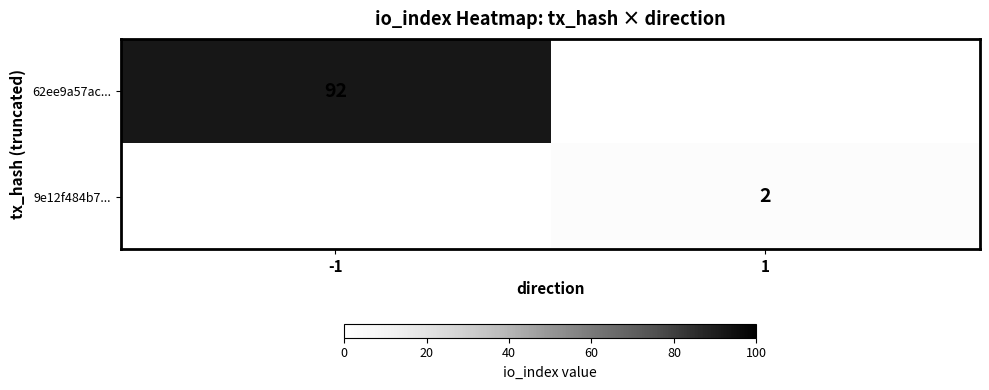

Is it true that 9e12f484b7... equals 2 at 1?

True